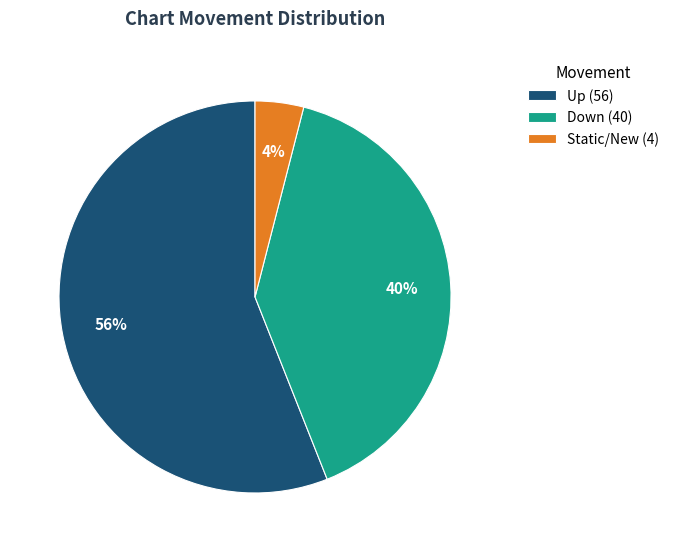

To the nearest percent, what is the combined percentage of Down (40) and Static/New (4)?

44%